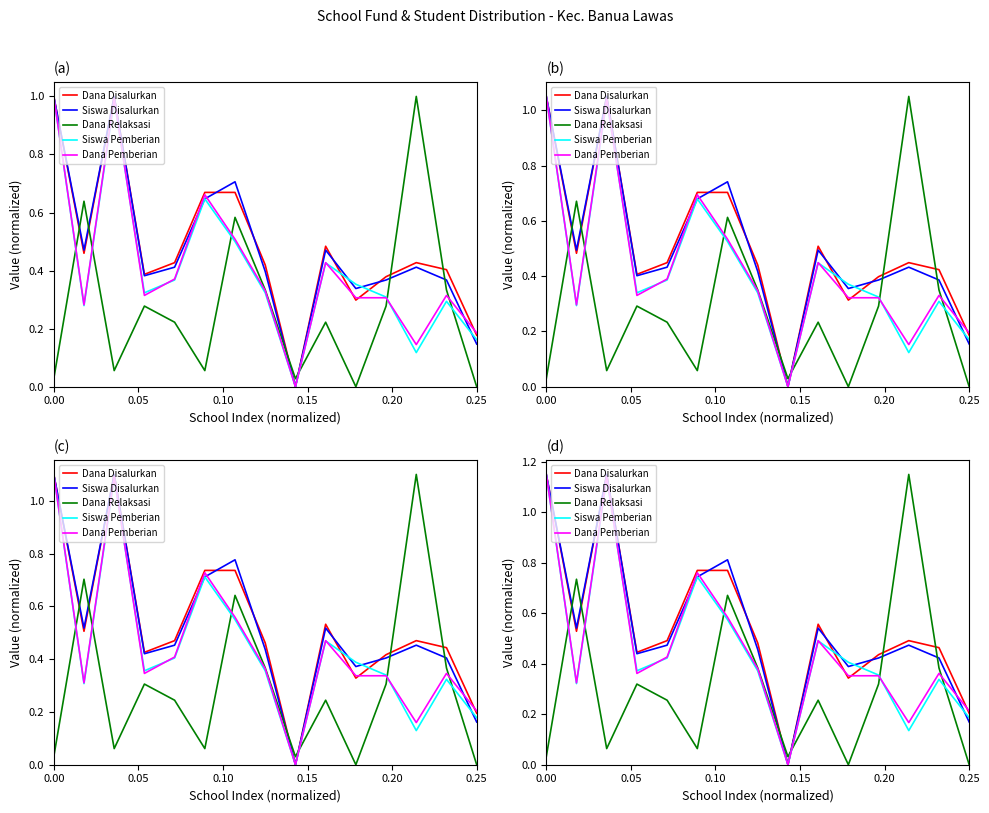

Reading left to right, extract all data points from this chart.

Dana Disalurkan: 1.1	0.5	1.1	0.4	0.5	0.8	0.8	0.5	0.0	0.6	0.3	0.4	0.5	0.5	0.2
Siswa Disalurkan: 1.1	0.5	1.1	0.4	0.5	0.7	0.8	0.5	0.0	0.5	0.4	0.4	0.5	0.4	0.2
Dana Relaksasi: 0.0	0.7	0.1	0.3	0.3	0.1	0.7	0.4	0.0	0.3	0.0	0.3	1.1	0.4	0.0
Siswa Pemberian: 1.1	0.3	1.1	0.4	0.4	0.7	0.6	0.4	0.0	0.5	0.4	0.4	0.1	0.3	0.2
Dana Pemberian: 1.1	0.3	1.1	0.4	0.4	0.8	0.6	0.4	0.0	0.5	0.4	0.4	0.2	0.4	0.2